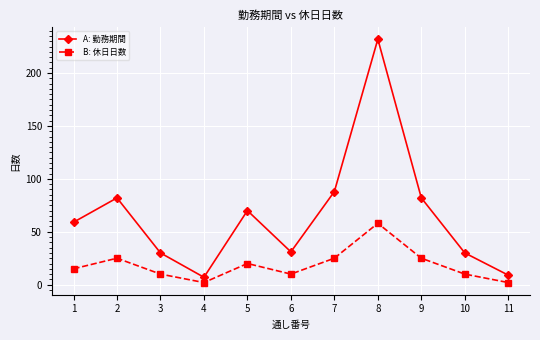

Where is the first local maximum for B: 休日日数?

2